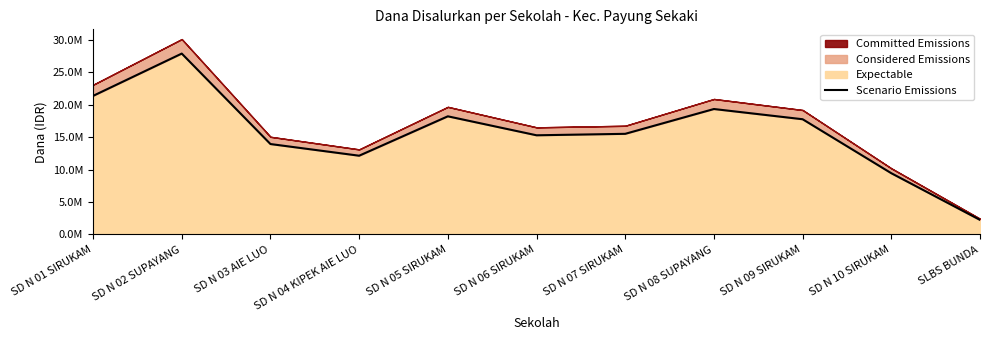

True or false: the data shows 15300000 at SD N 06 SIRUKAM.

True